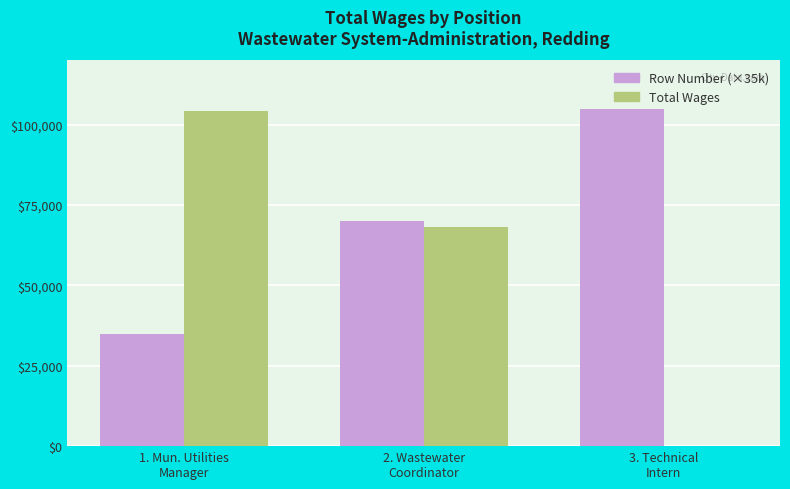

What is the sum of all Total Wages values?

172657